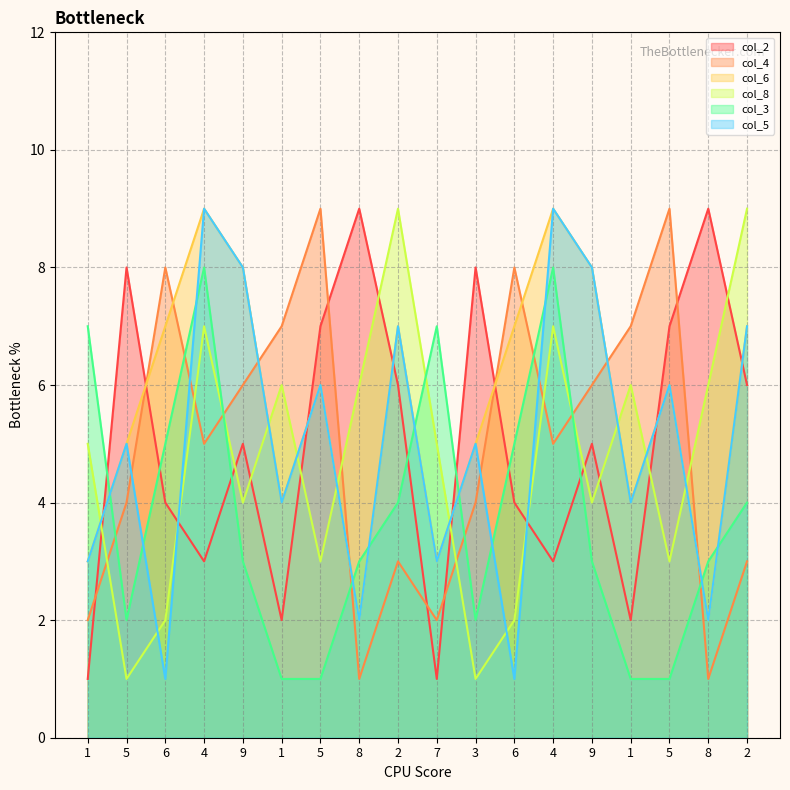

What is the difference between the second highest and minimum values in the col_8 series?

8